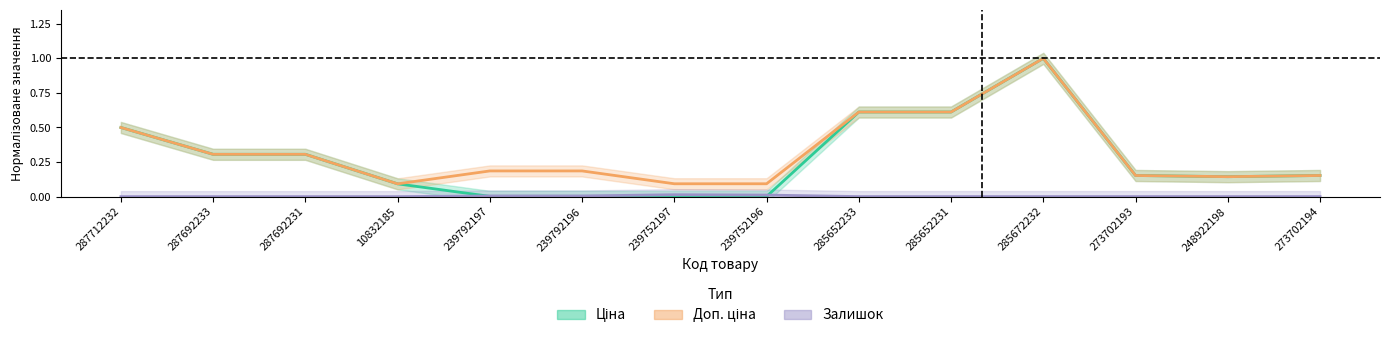

What is the difference between the second highest and minimum values in the Доп. ціна series?

0.5